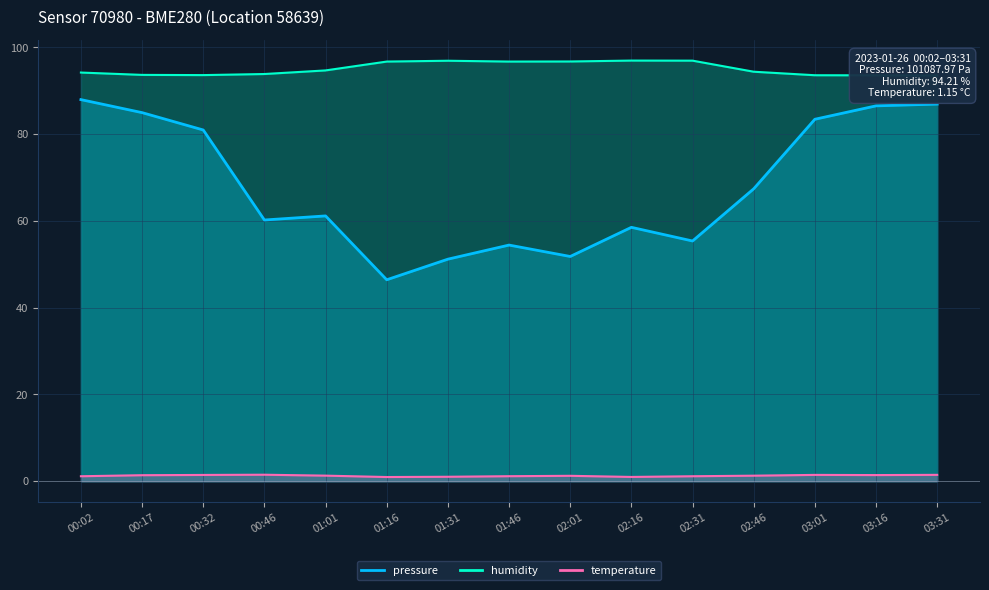

True or false: pressure has a value of 36.3 at 02:01.

False